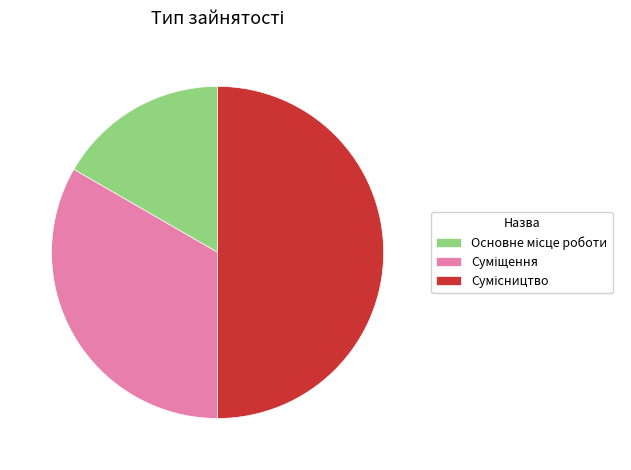

Does any single category account for the majority?

No